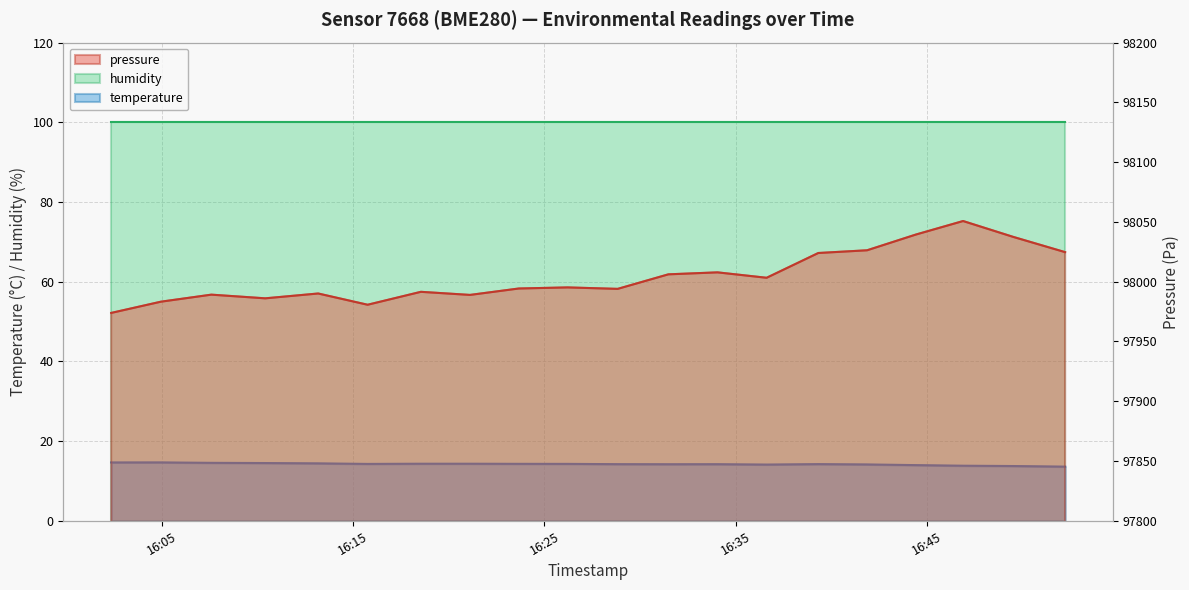

What is the difference between the highest and lowest values at 2023-04-01T16:10:25?

97971.6